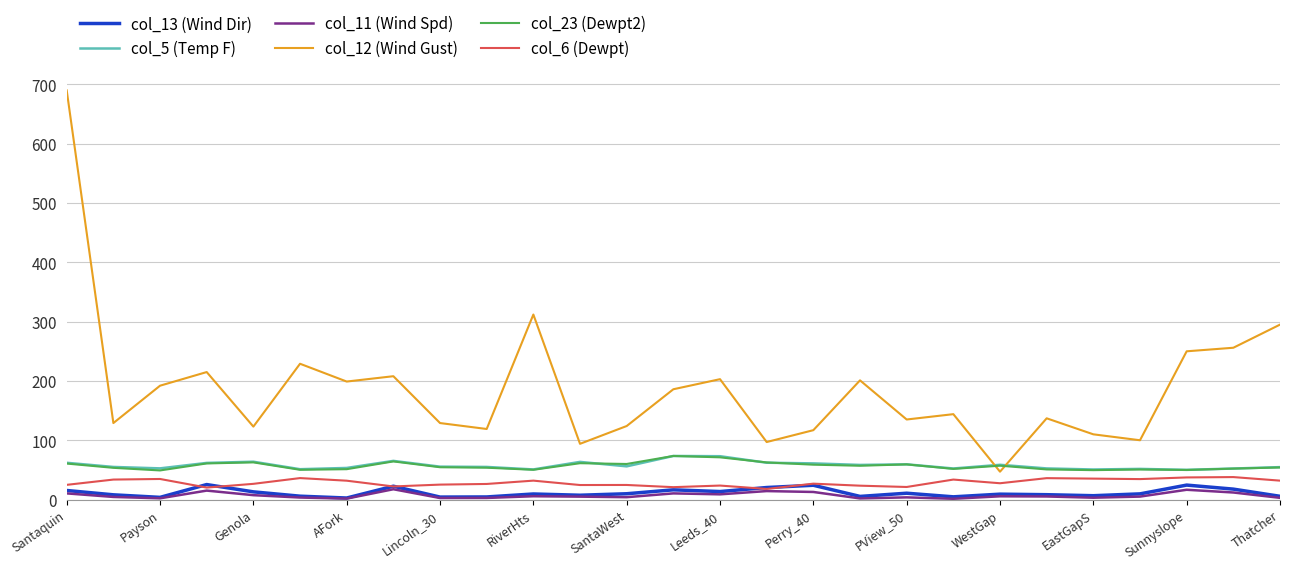

Which series has the largest total across all categories?

col_12 (Wind Gust)